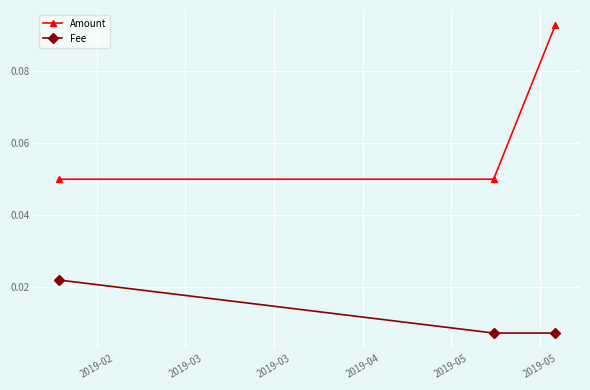

Which series has the largest total across all categories?

Amount